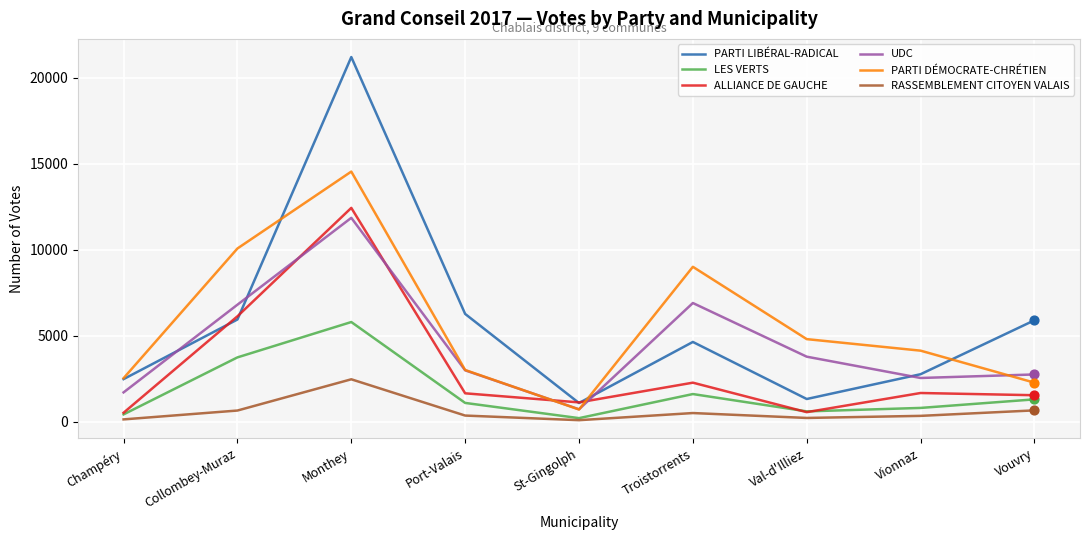

Is the value of RASSEMBLEMENT CITOYEN VALAIS at Collombey-Muraz greater than the value of LES VERTS at Port-Valais?

No